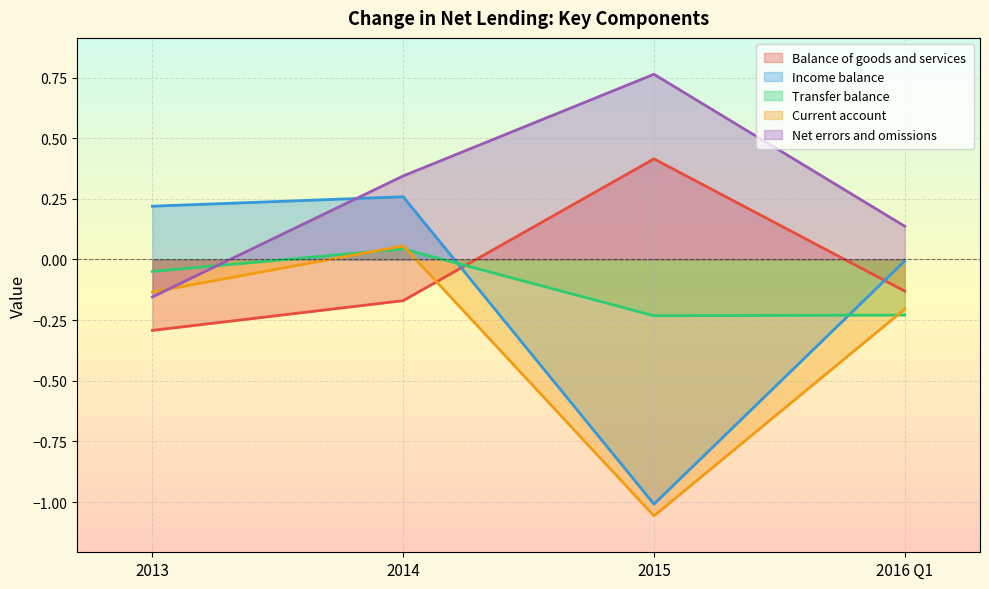

Reading left to right, transcribe all the data shown in this chart.

Balance of goods and services: -0.3	-0.2	0.4	-0.1
Income balance: 0.2	0.3	-1.0	-0.0
Transfer balance: -0.0	0.0	-0.2	-0.2
Current account: -0.1	0.1	-1.1	-0.2
Net errors and omissions: -0.2	0.3	0.8	0.1